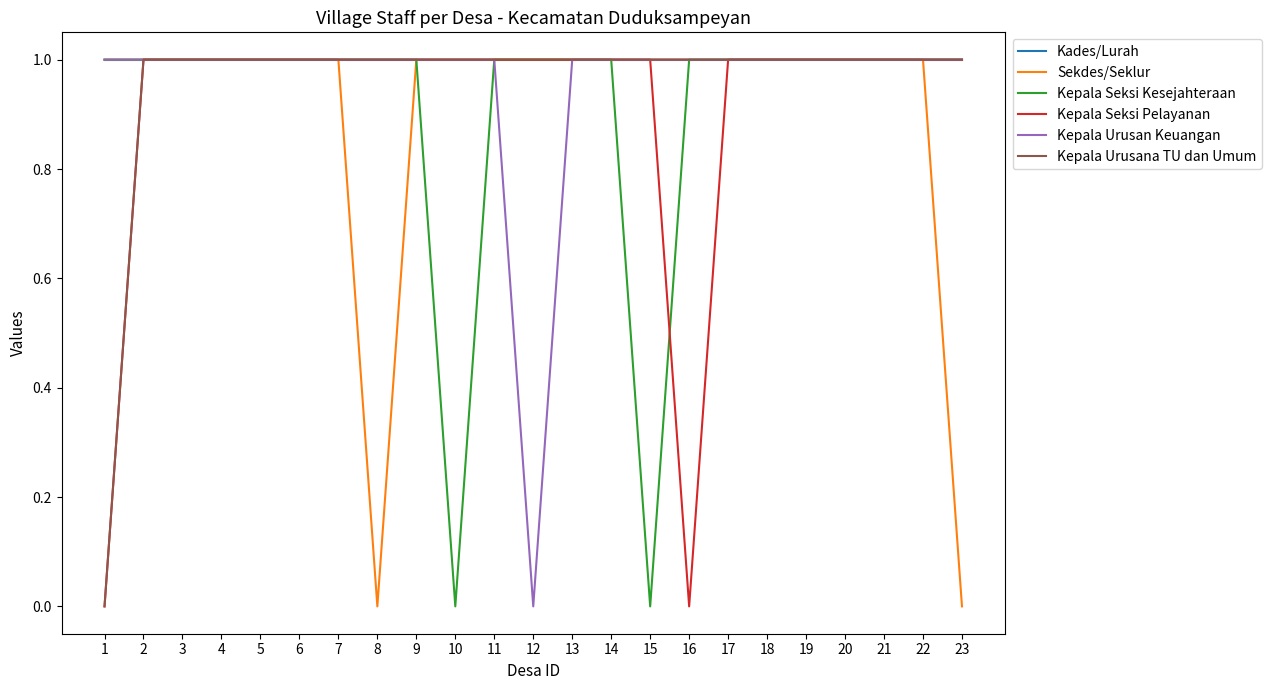

What is the total value across all series at 17?

6